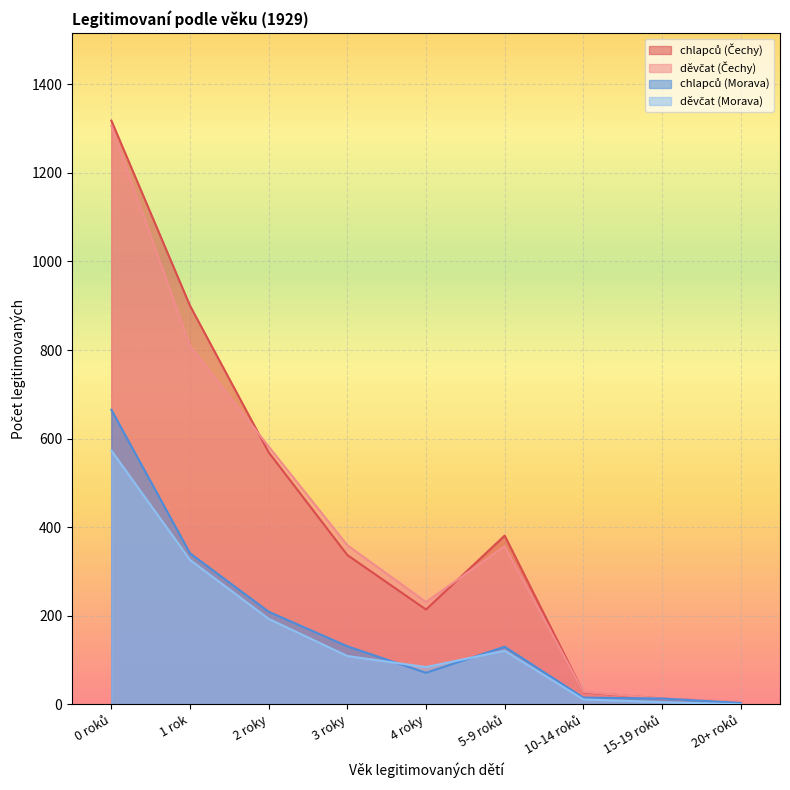

True or false: chlapců (Čechy) has more than 0 interior local peaks.

True